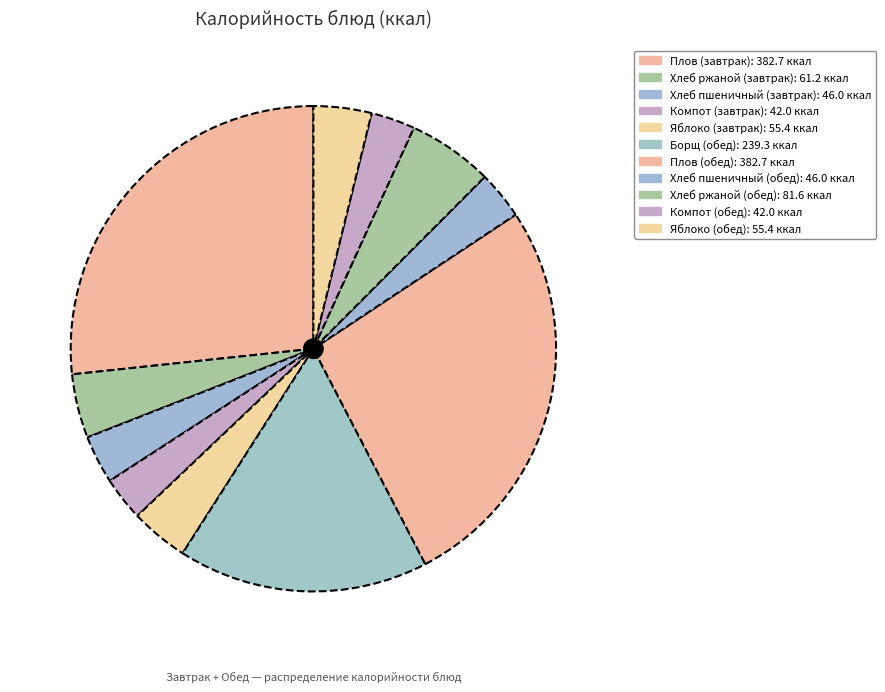

To the nearest percent, what portion does Борщ (обед) represent?

17%